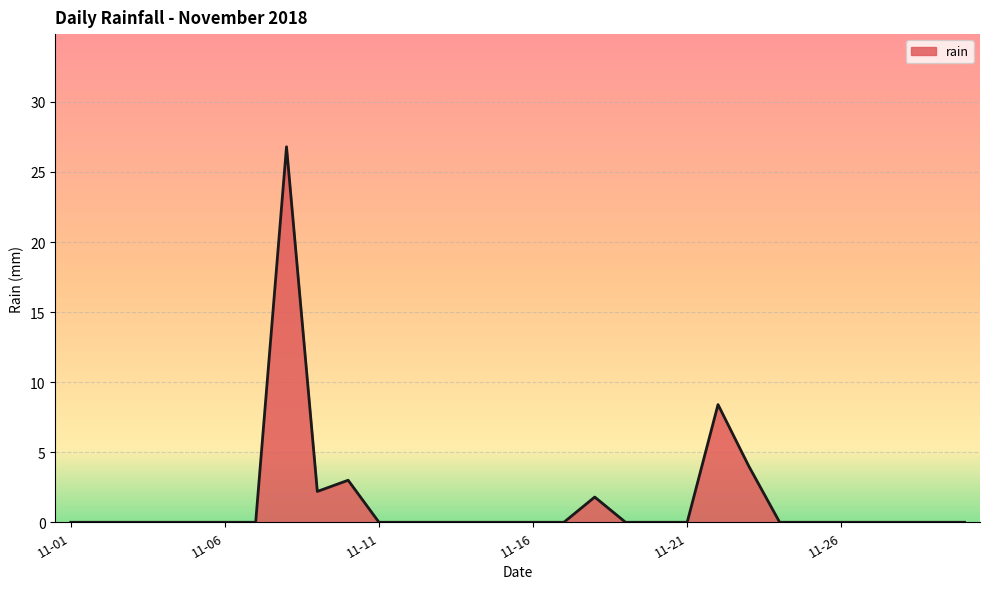

What is the greatest value displayed?

26.8